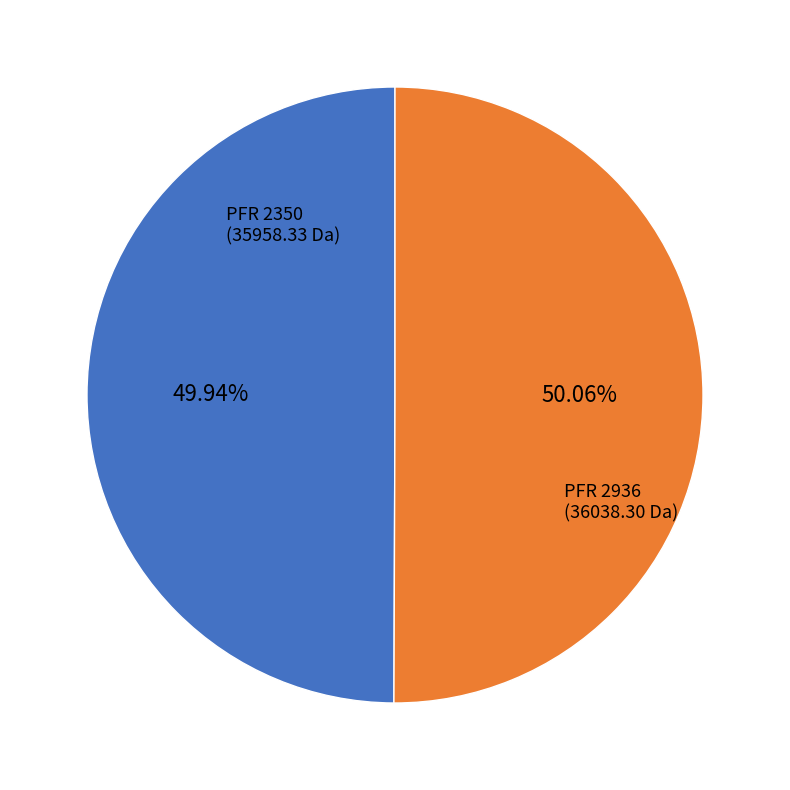

To the nearest percent, what is the average slice percentage?

50%